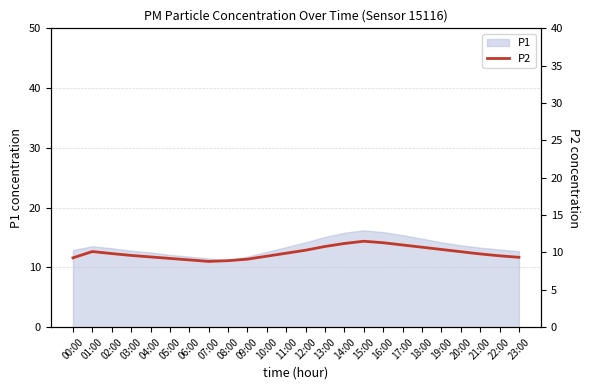

How many data points are less than 9?

2